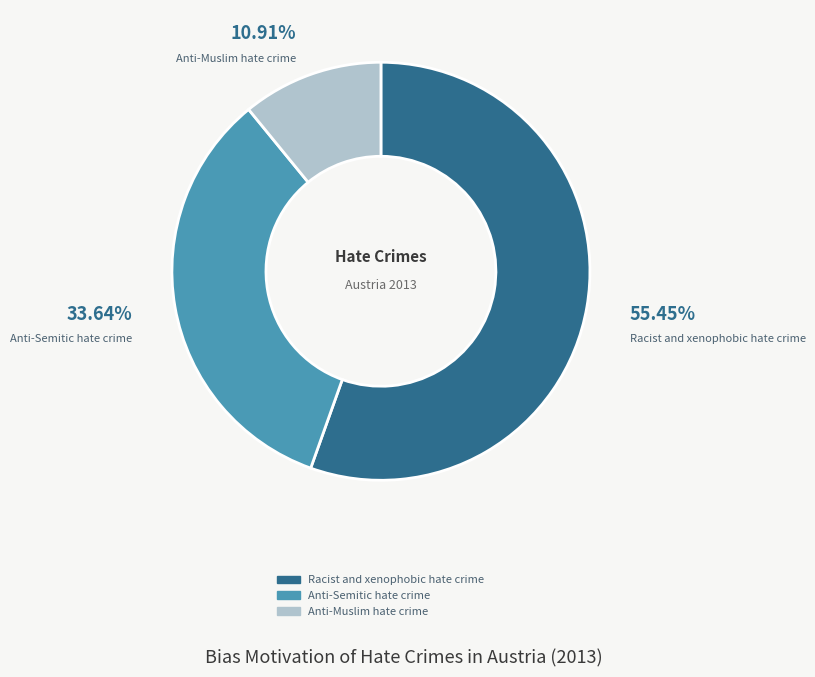

How many segments does this pie chart have?

3